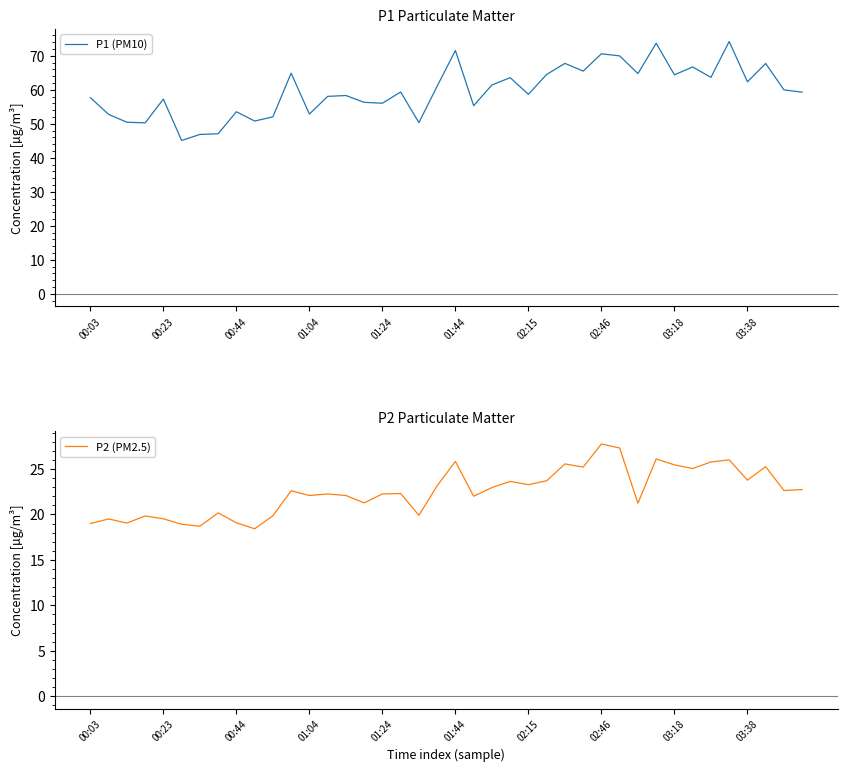

Does the chart have visible grid lines?

No